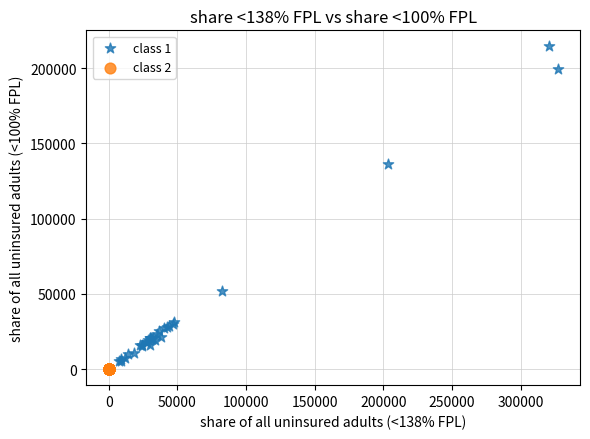

Which series has the largest Y range (max minus min)?

class 1